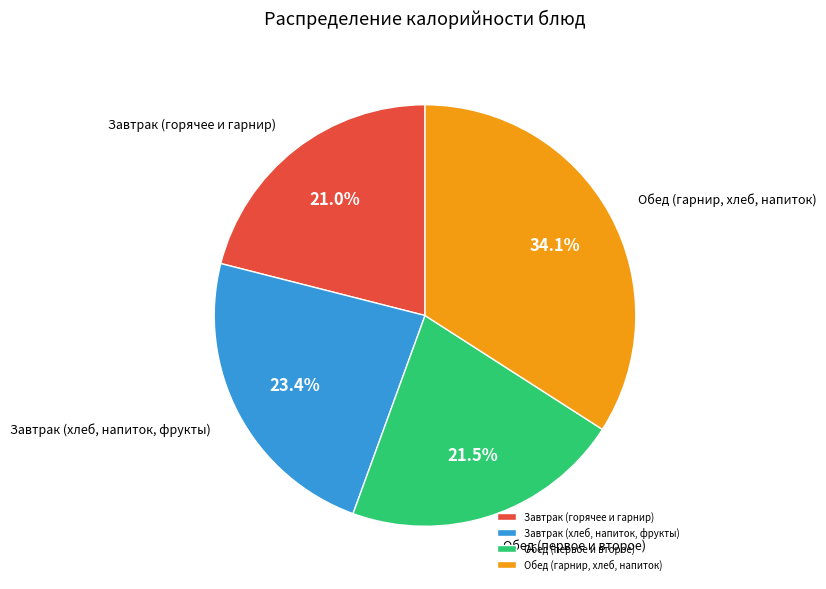

Which has a higher value, Завтрак (горячее и гарнир) or Обед (гарнир, хлеб, напиток)?

Обед (гарнир, хлеб, напиток)